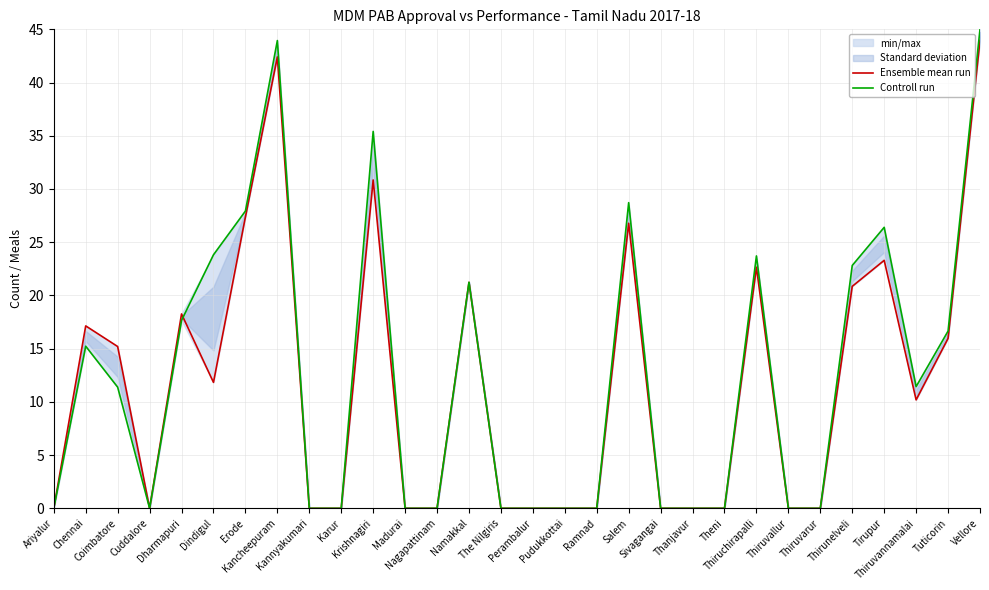

True or false: Ensemble mean run and Controll run cross at least once.

True